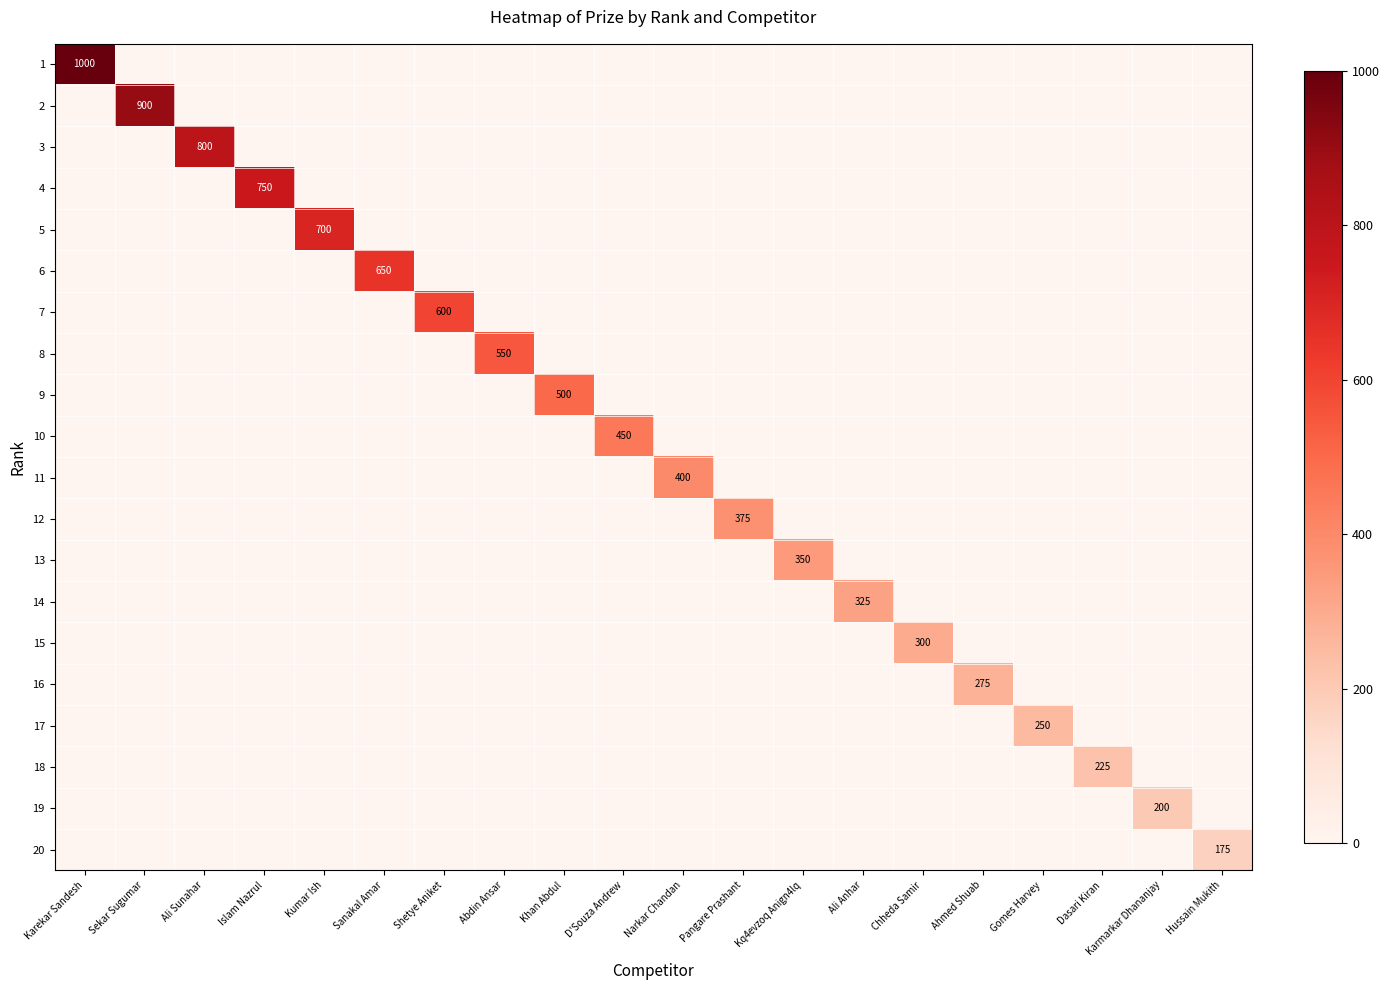

True or false: 20 has a value of -96 at Karekar Sandesh.

False